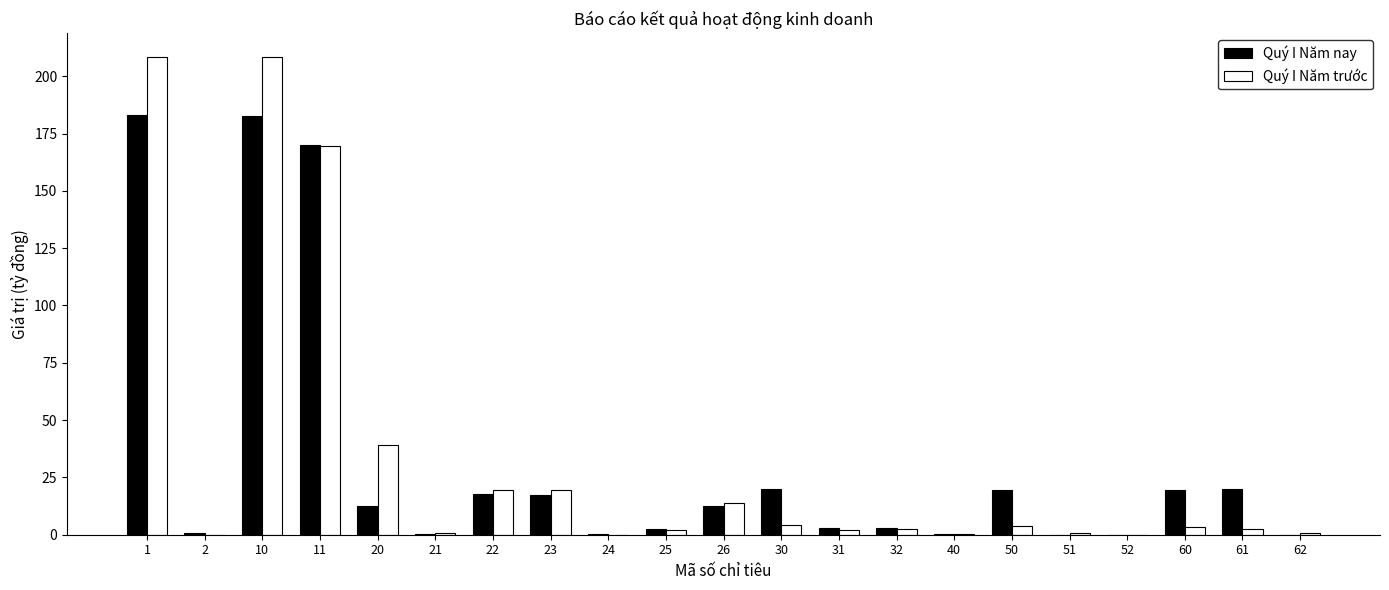

The Quý I Năm nay series shows 2.8 at 32. True or false?

True